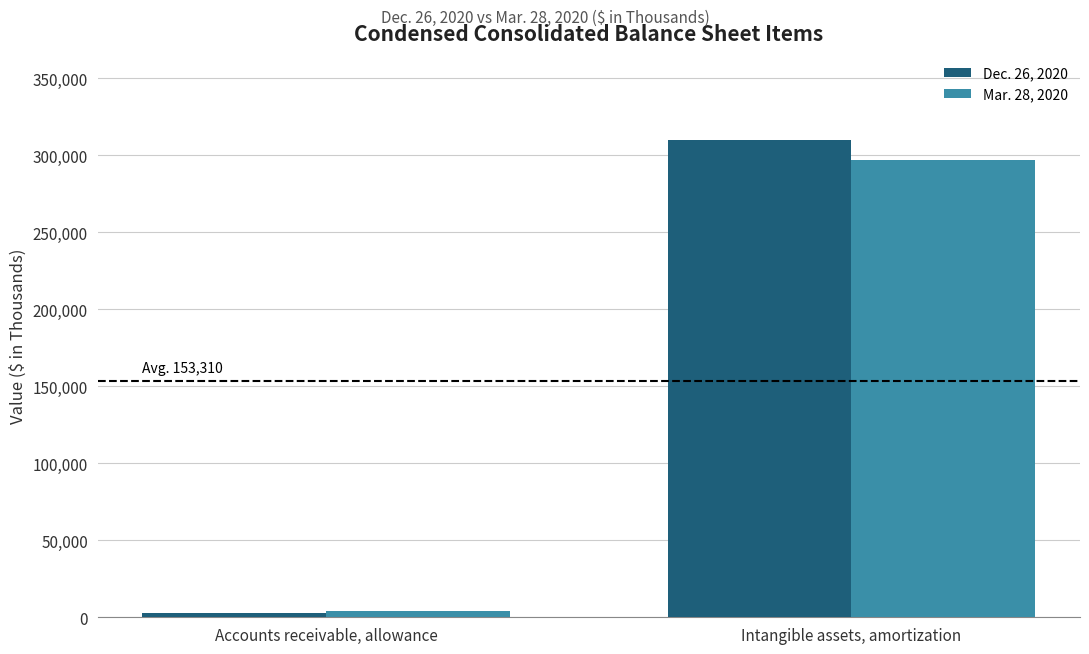

What is the maximum value for Dec. 26, 2020?

309951